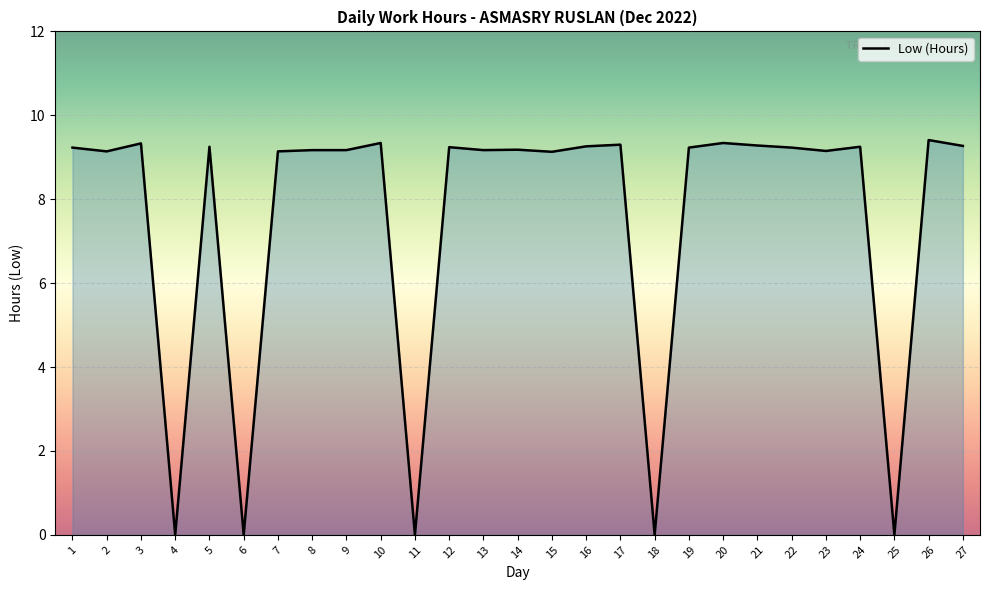

Does the chart display data point markers on the line(s)?

No